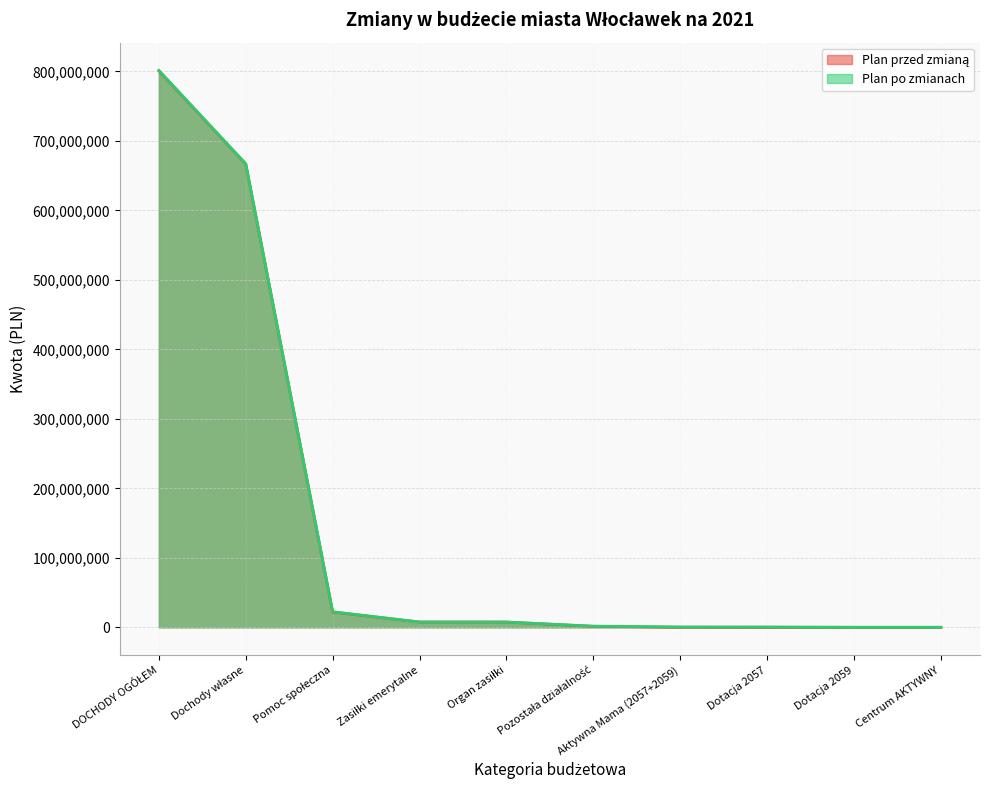

True or false: Plan po zmianach has a value of 630828.0 at Dotacja 2057.

False